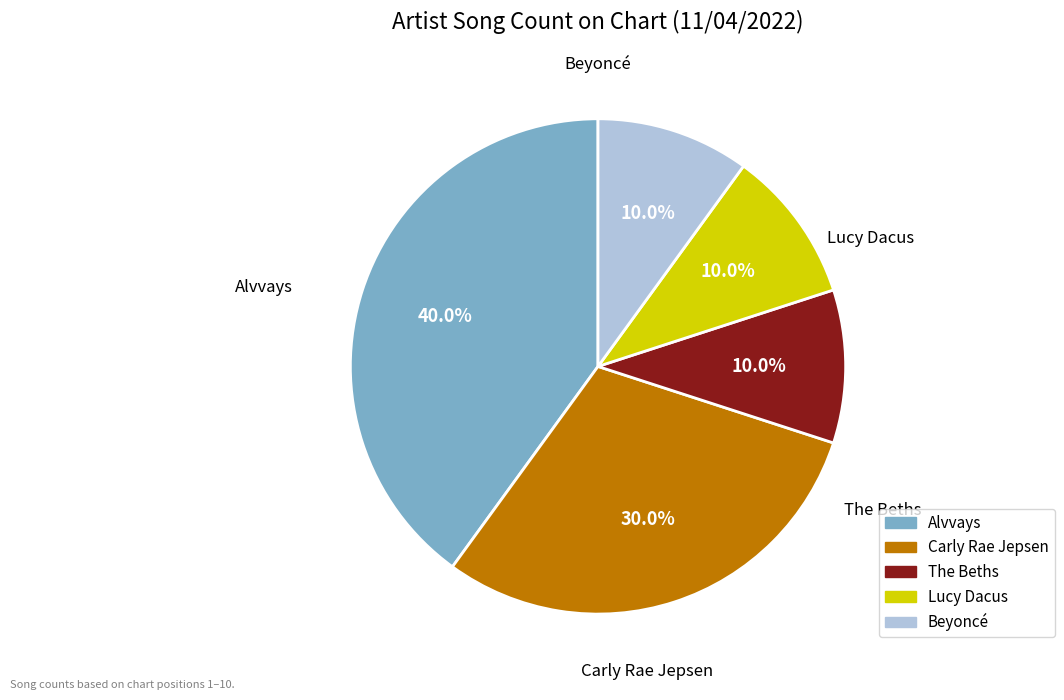

True or false: Alvvays accounts for 53% of the total.

False